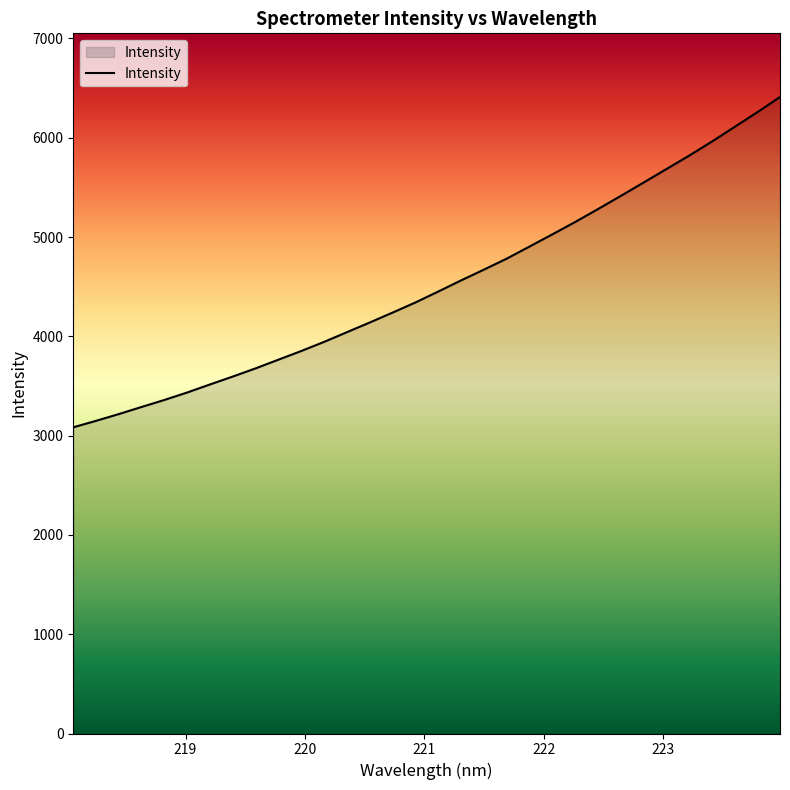

What is the difference between the maximum and minimum values?

3326.6